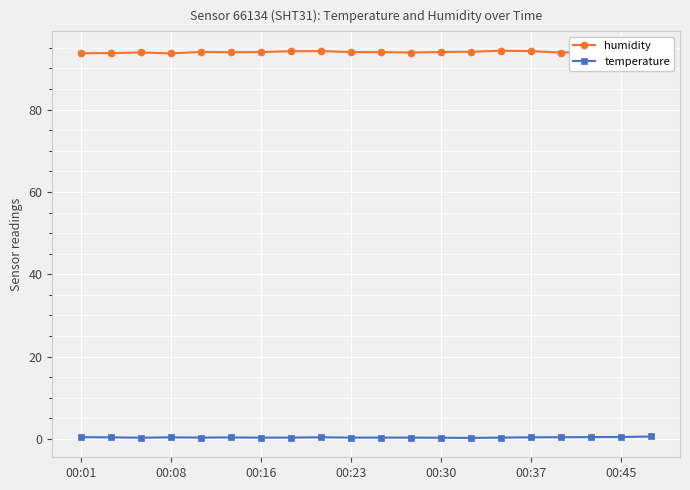

What is the sum of all temperature values?

7.7